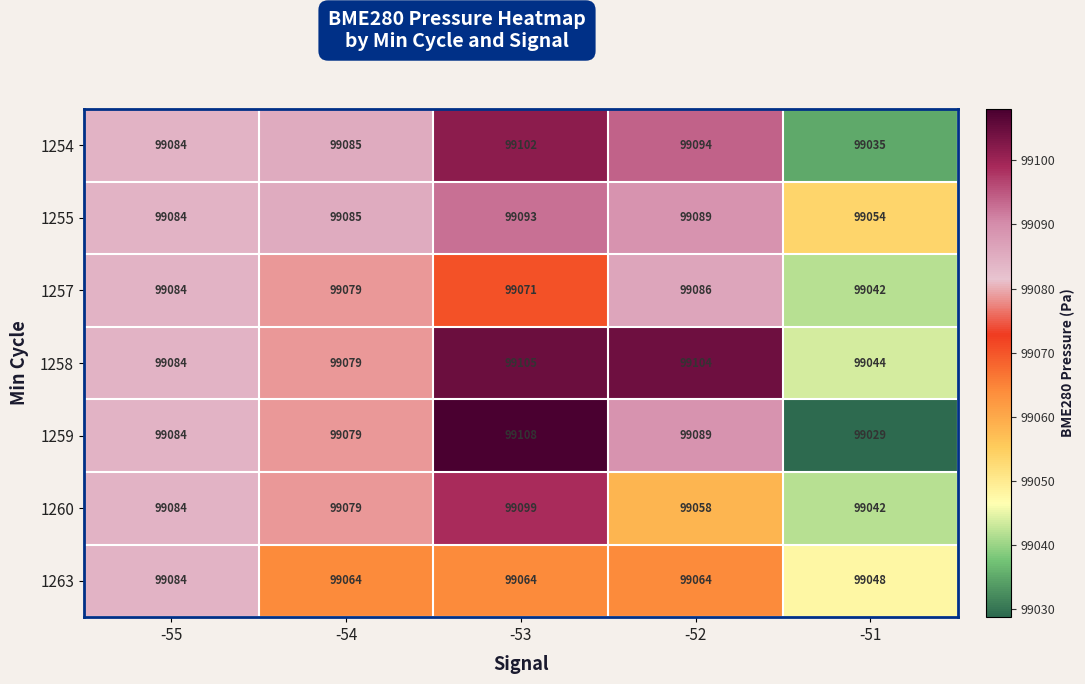

What is the difference between the maximum and minimum values in the 1254 series?

67